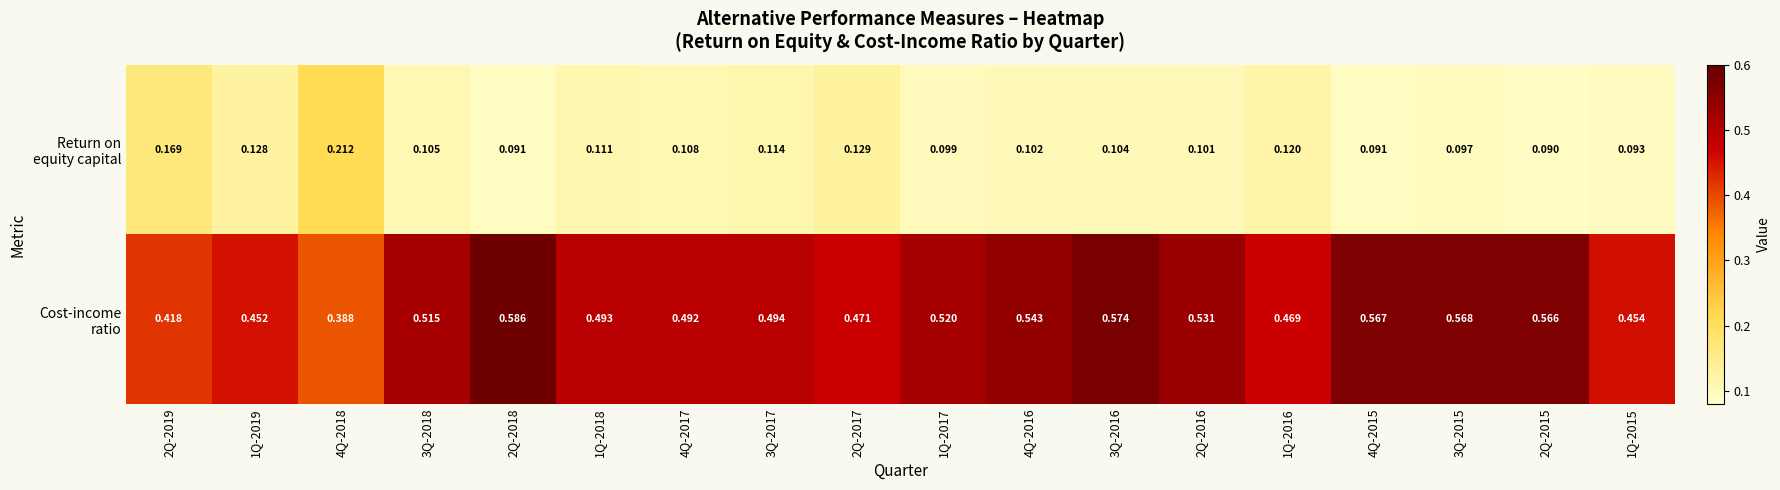

What is the difference between the highest and lowest values at 3Q-2015?

0.5